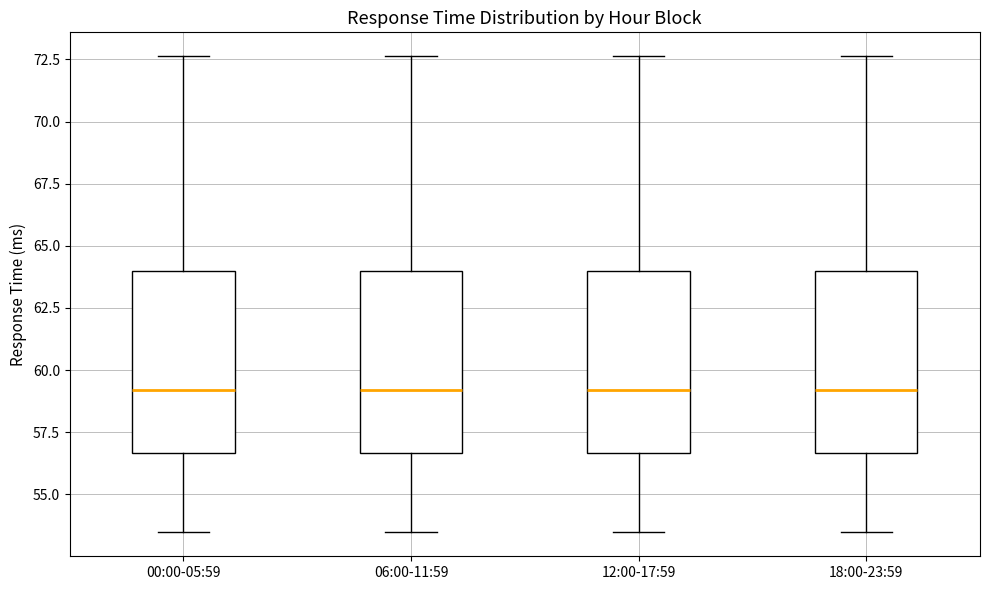

Where is the upper edge of the box for 18:00-23:59 on the y-axis? The values are not printed on the chart, so give them approximately, as read against the axis.

64.0